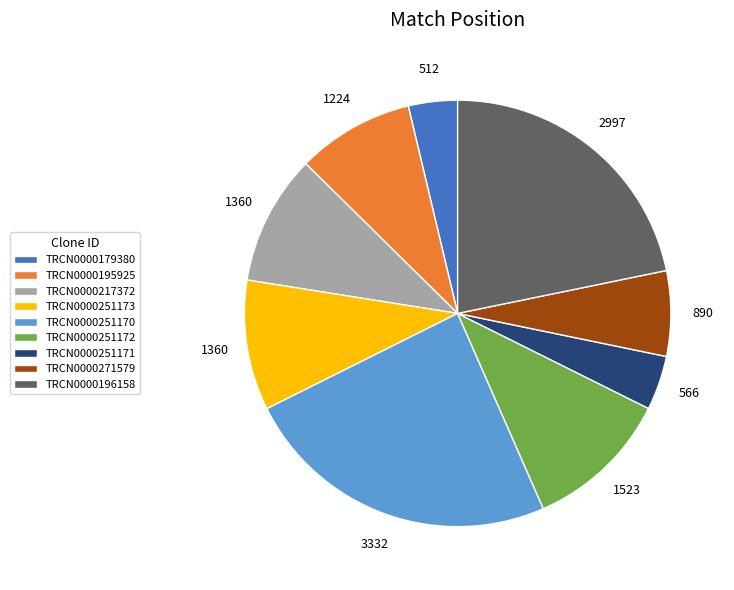

What is the largest slice in the pie chart?

TRCN0000251170